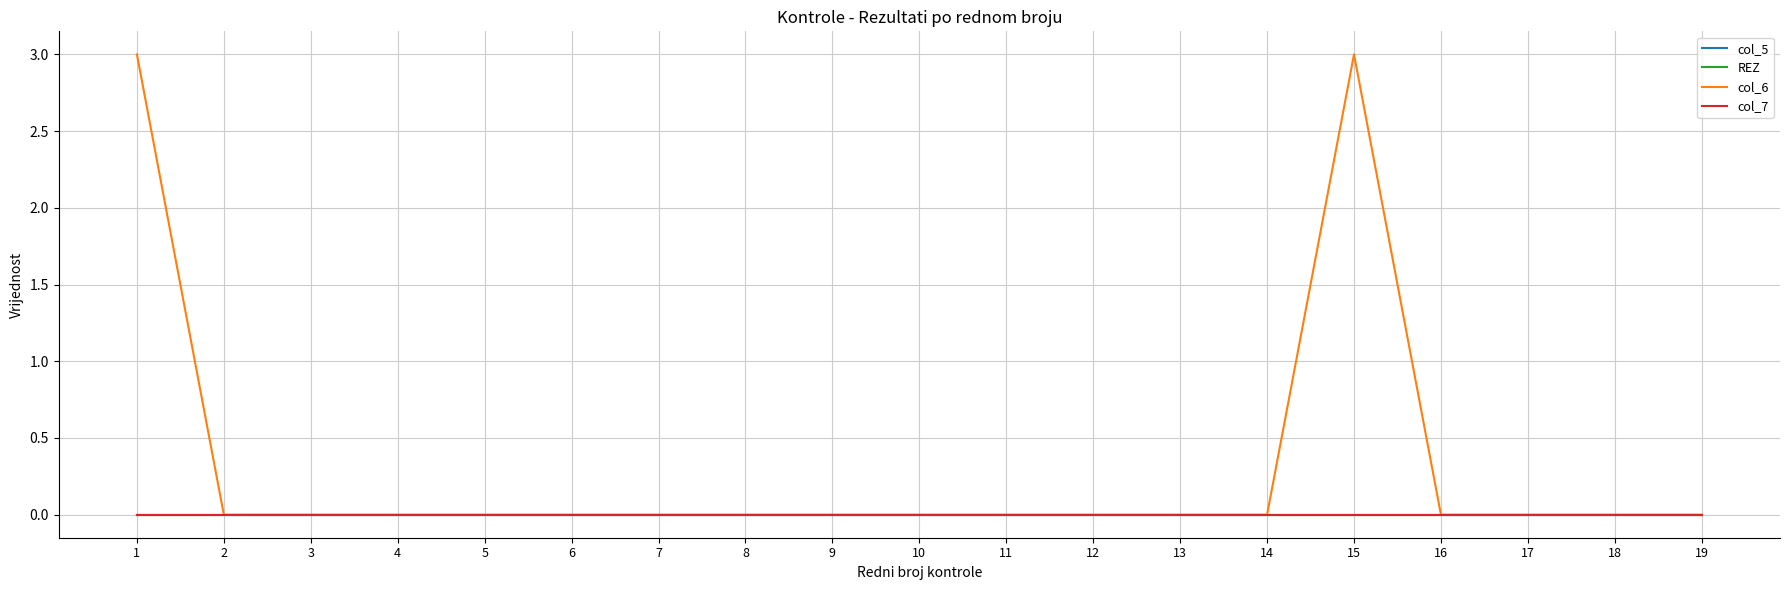

Reading left to right, what are all the values shown in this chart?

col_5: 1=0	2=0	3=0	4=0	5=0	6=0	7=0	8=0	9=0	10=0	11=0	12=0	13=0	14=0	15=0	16=0	17=0	18=0	19=0
REZ: 1=0	2=0	3=0	4=0	5=0	6=0	7=0	8=0	9=0	10=0	11=0	12=0	13=0	14=0	15=0	16=0	17=0	18=0	19=0
col_6: 1=3	2=0	3=0	4=0	5=0	6=0	7=0	8=0	9=0	10=0	11=0	12=0	13=0	14=0	15=3	16=0	17=0	18=0	19=0
col_7: 1=0	2=0	3=0	4=0	5=0	6=0	7=0	8=0	9=0	10=0	11=0	12=0	13=0	14=0	15=0	16=0	17=0	18=0	19=0